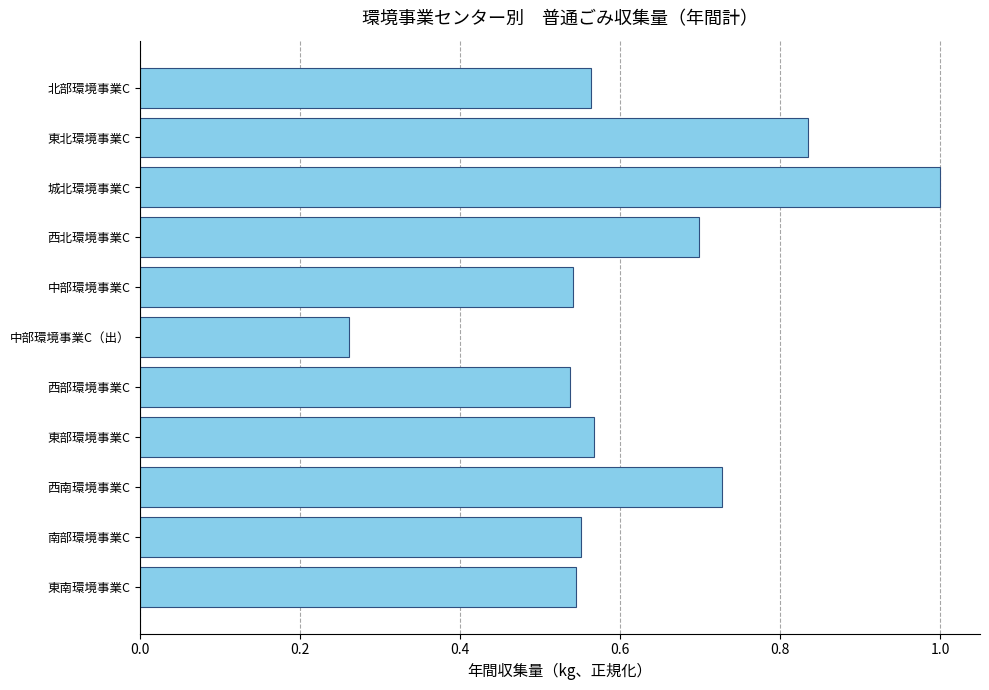

What is the change in value from 中部環境事業C（出） to 東北環境事業C?

+0.6